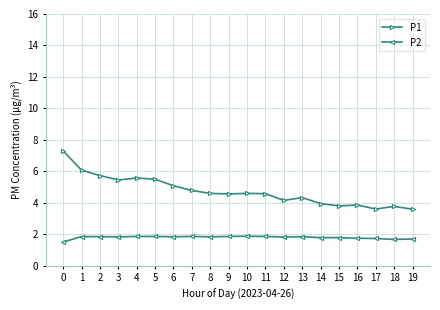

True or false: P2 and P1 intersect in this chart.

False